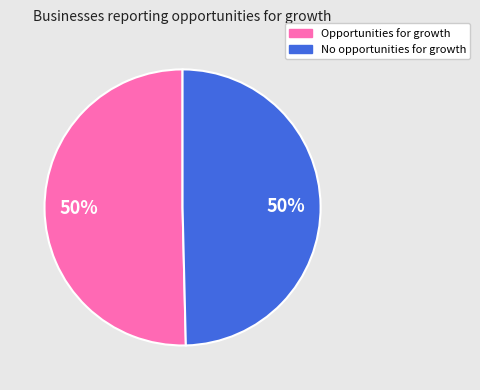

What is the ratio of the value at No opportunities for growth to the value at Opportunities for growth?

1.0